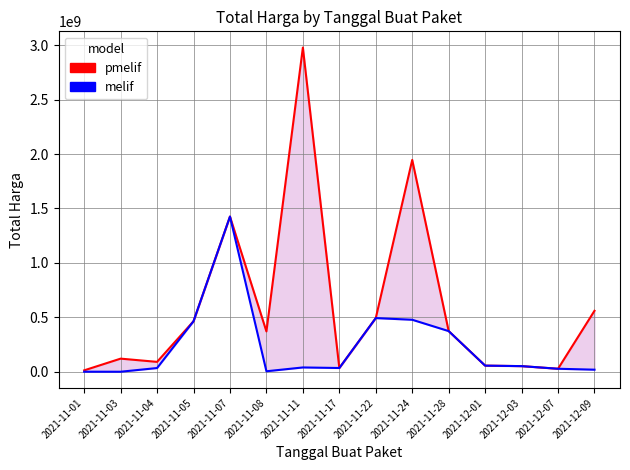

Is it true that pmelif equals 464002100 at 2021-11-05?

True